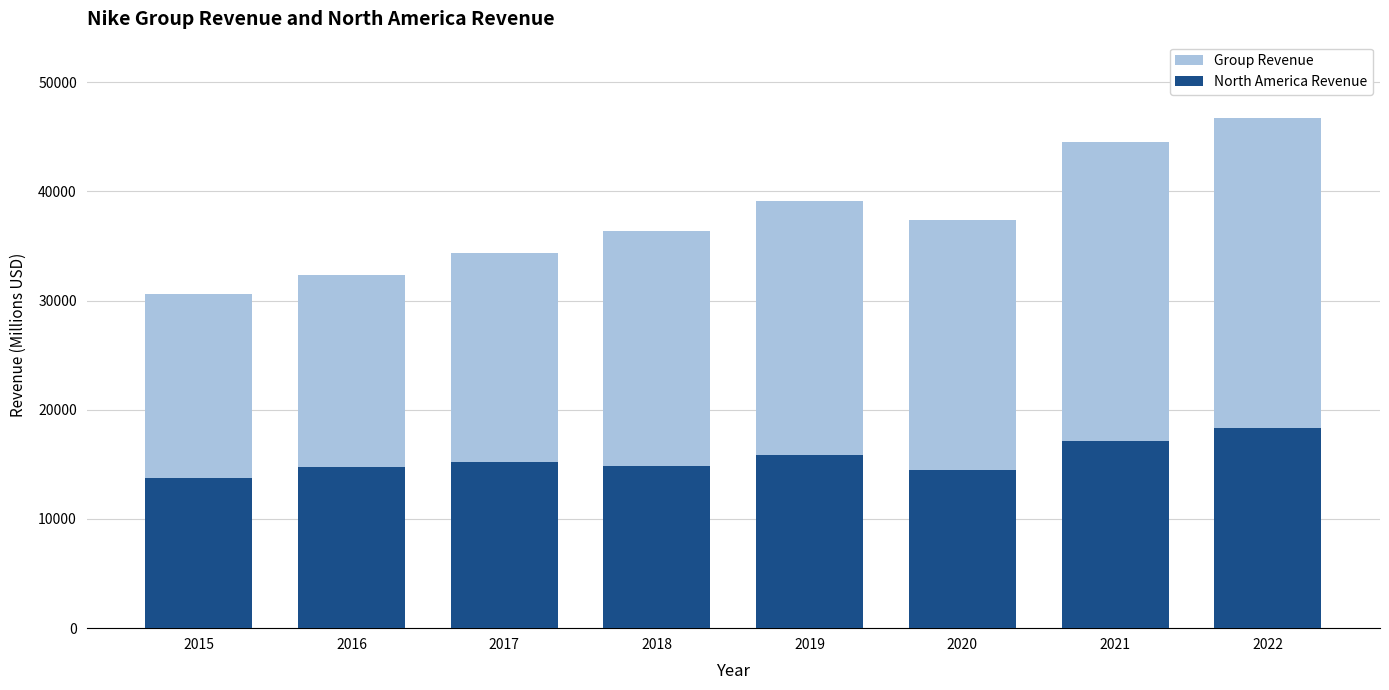

What is the sum of all Group Revenue values?

301492